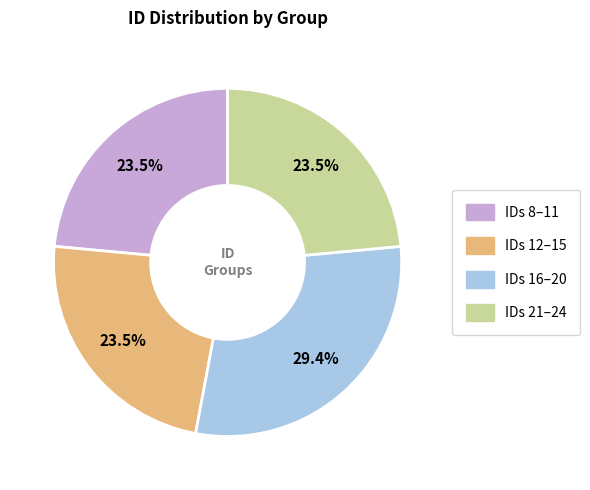

Does any single category account for the majority?

No